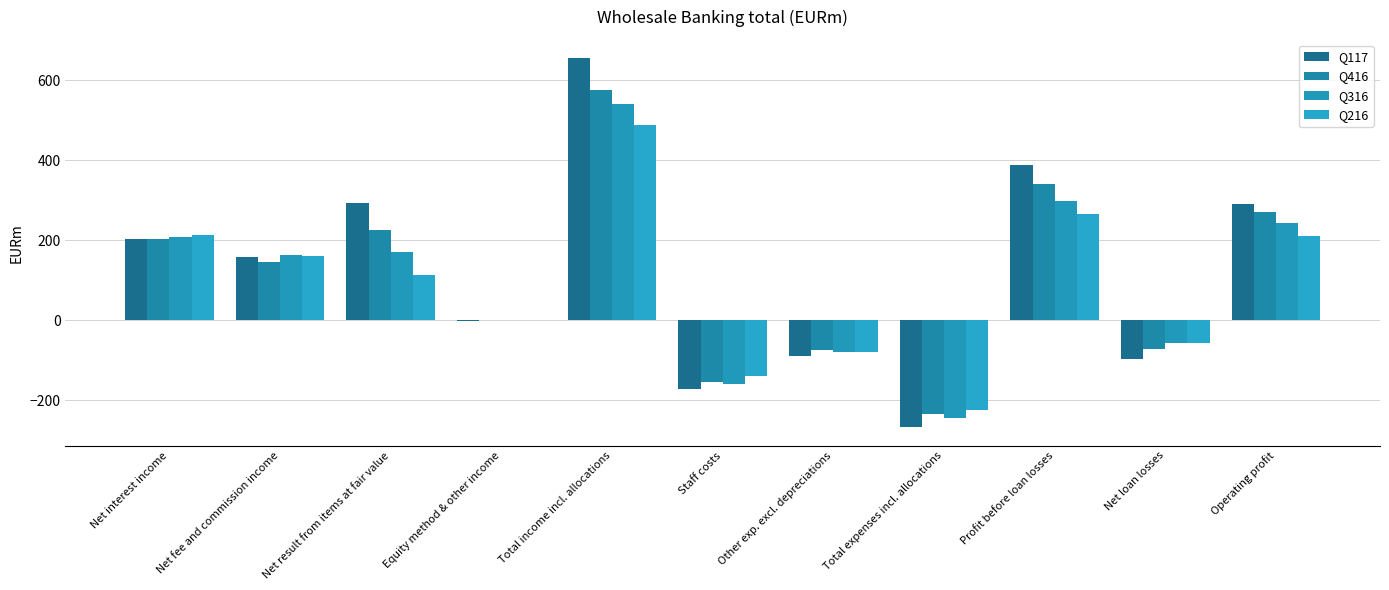

Is the value of Q316 at Profit before loan losses greater than the value of Q216 at Profit before loan losses?

Yes